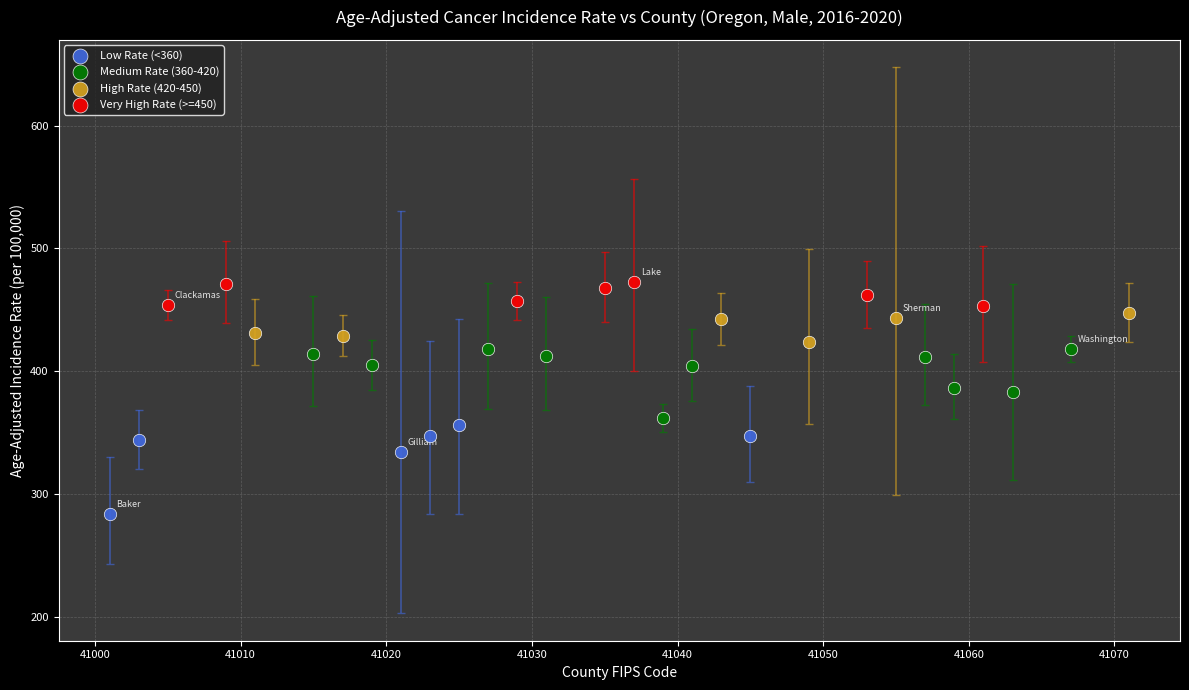

Which series reaches the maximum Y coordinate?

Very High Rate (>=450)